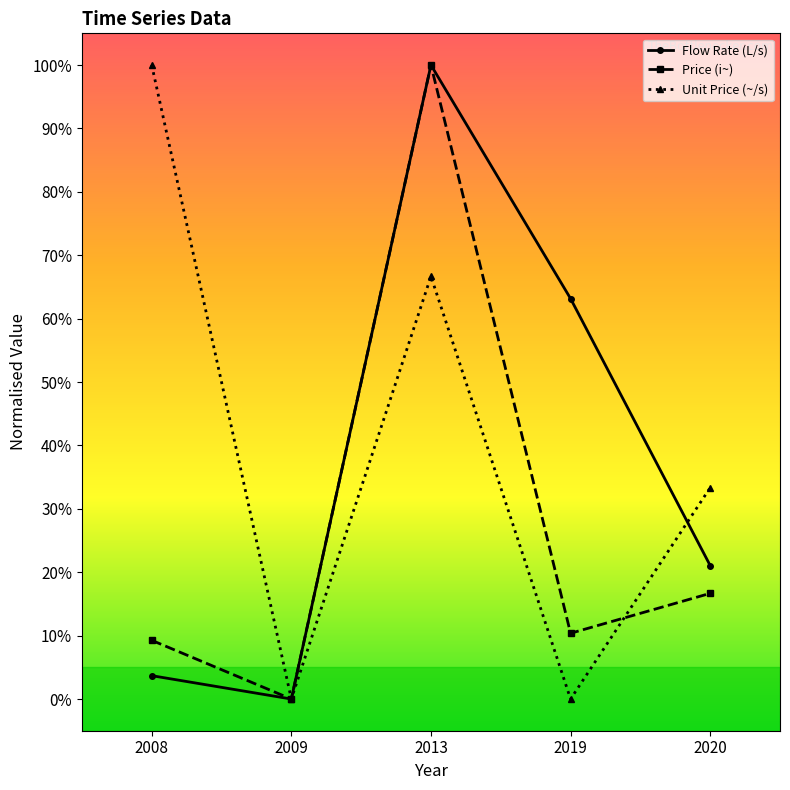

What is the value of the Price (i~) point at the 1st from the left?

9.3